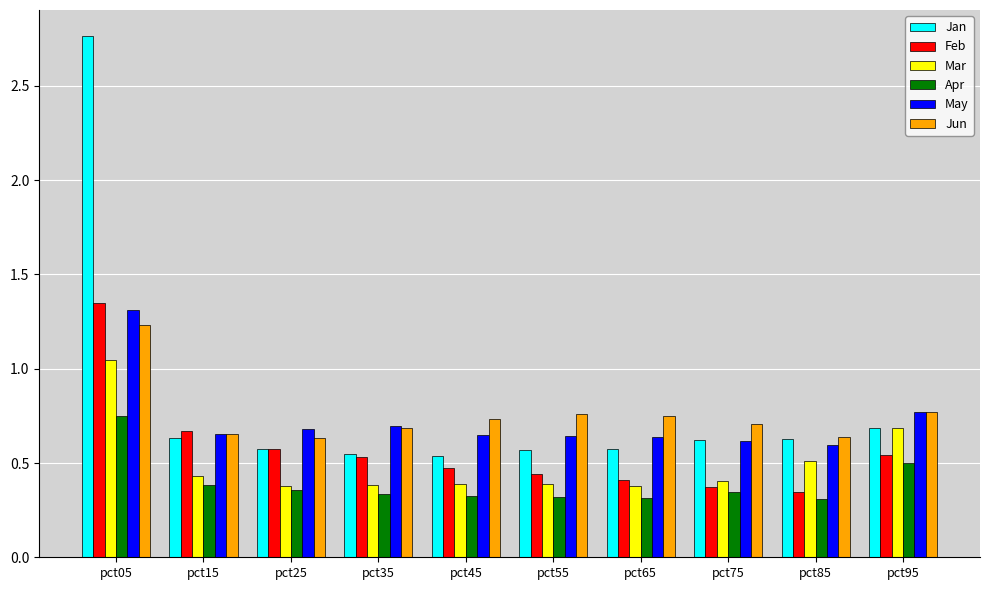

At which label does Jan reach its peak?

pct05